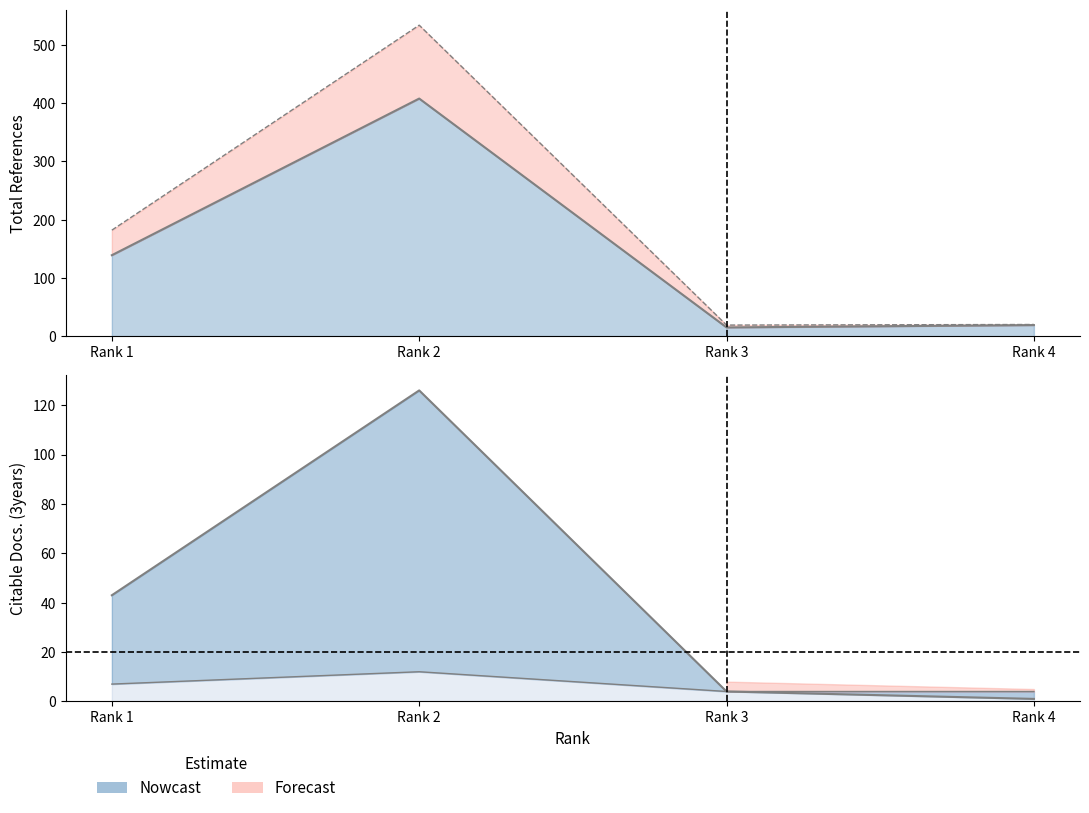

True or false: Total Docs. (3years) and Citable Docs. (3years) cross at least once.

False